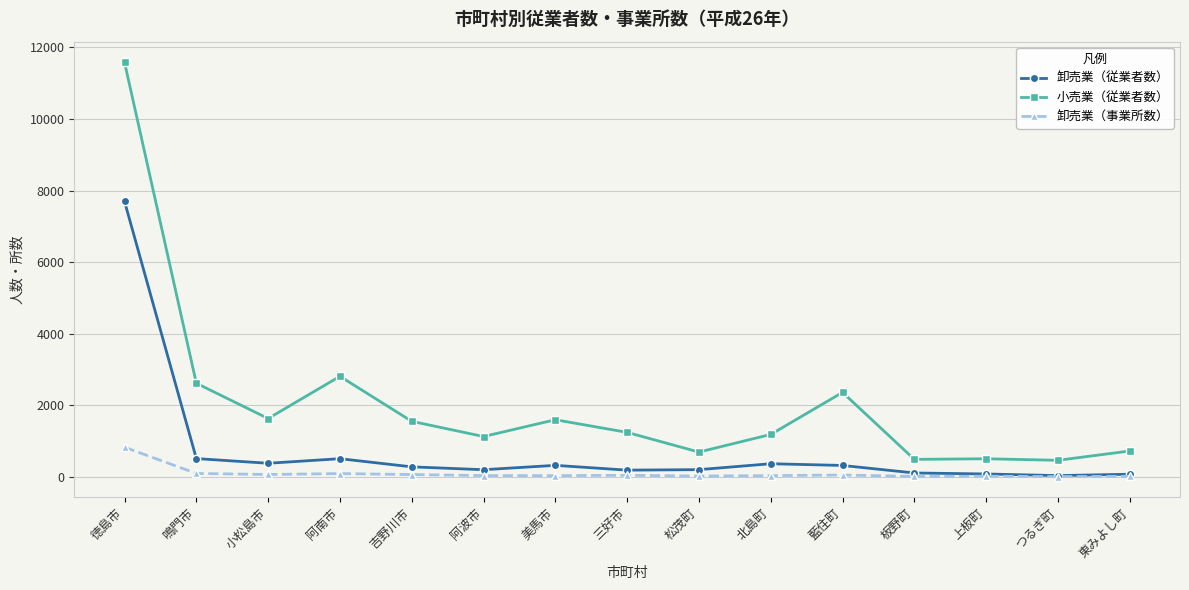

Rank the series by their average value, from highest to lowest.

小売業（従業者数）, 卸売業（従業者数）, 卸売業（事業所数）